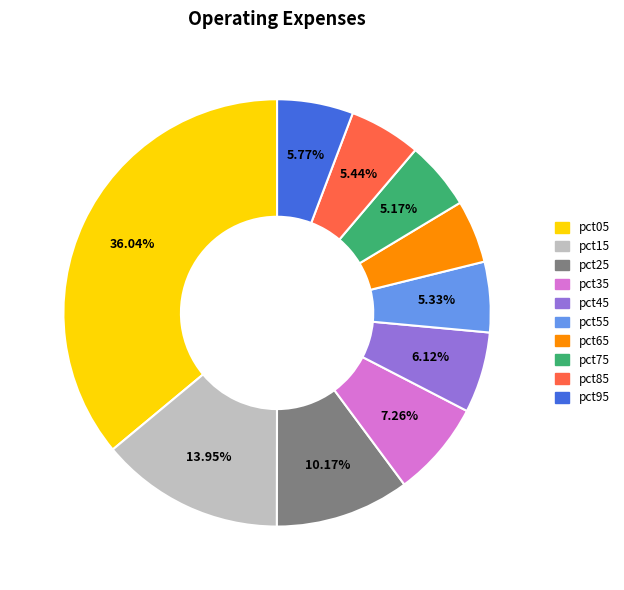

The pct05 slice represents 36% of the pie. True or false?

True